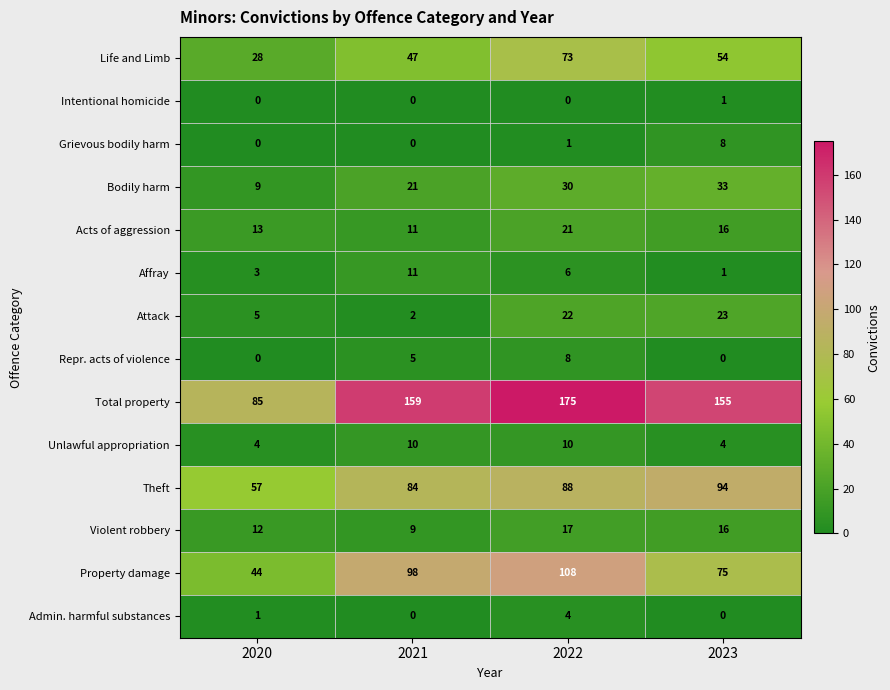

Which series has the widest spread of values?

Total property